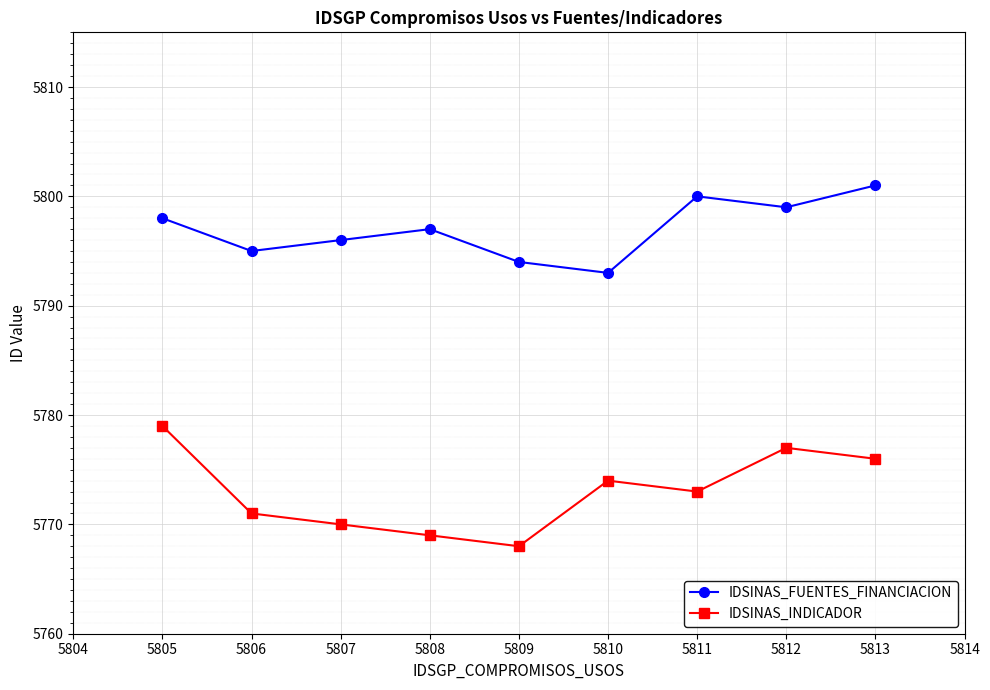

List the series in order of their peak value, lowest first.

IDSINAS_INDICADOR, IDSINAS_FUENTES_FINANCIACION